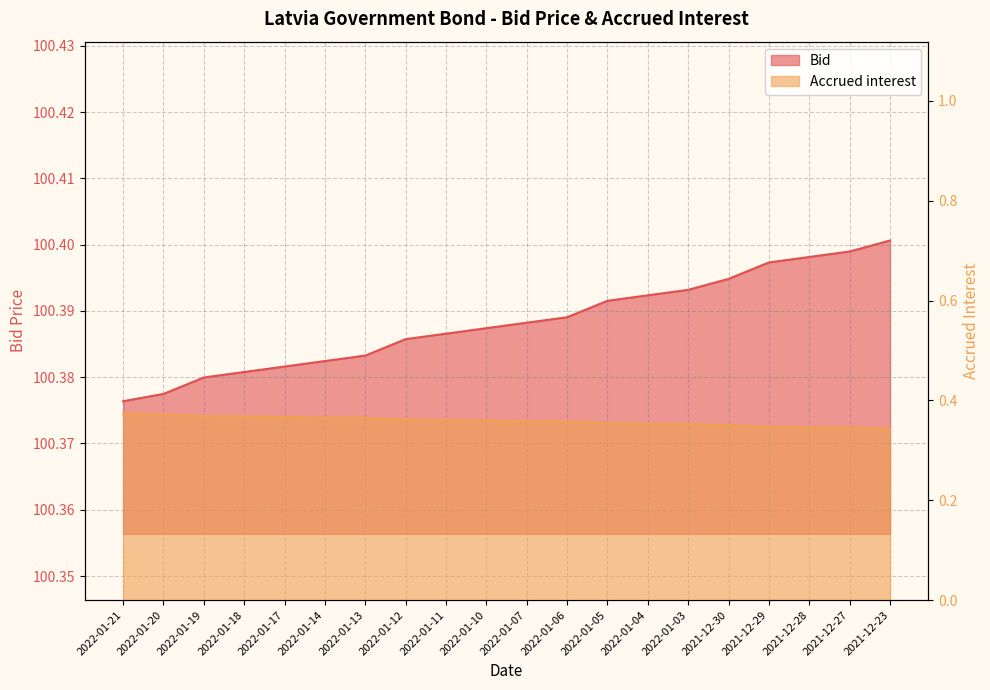

What are all the series names shown in the legend?

Bid, Accrued interest